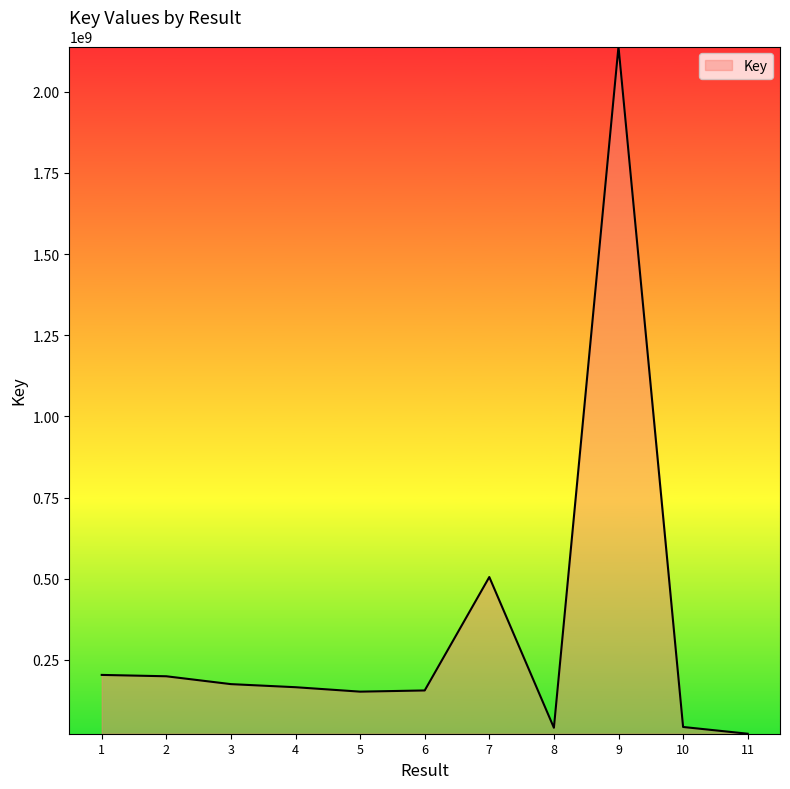

What is the difference between the second highest and second lowest values?

464402073